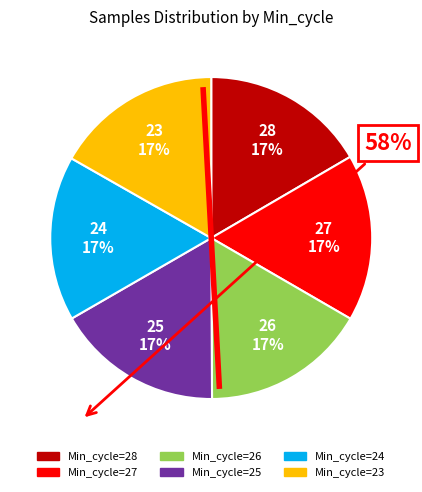

To the nearest percent, what is the average slice percentage?

17%